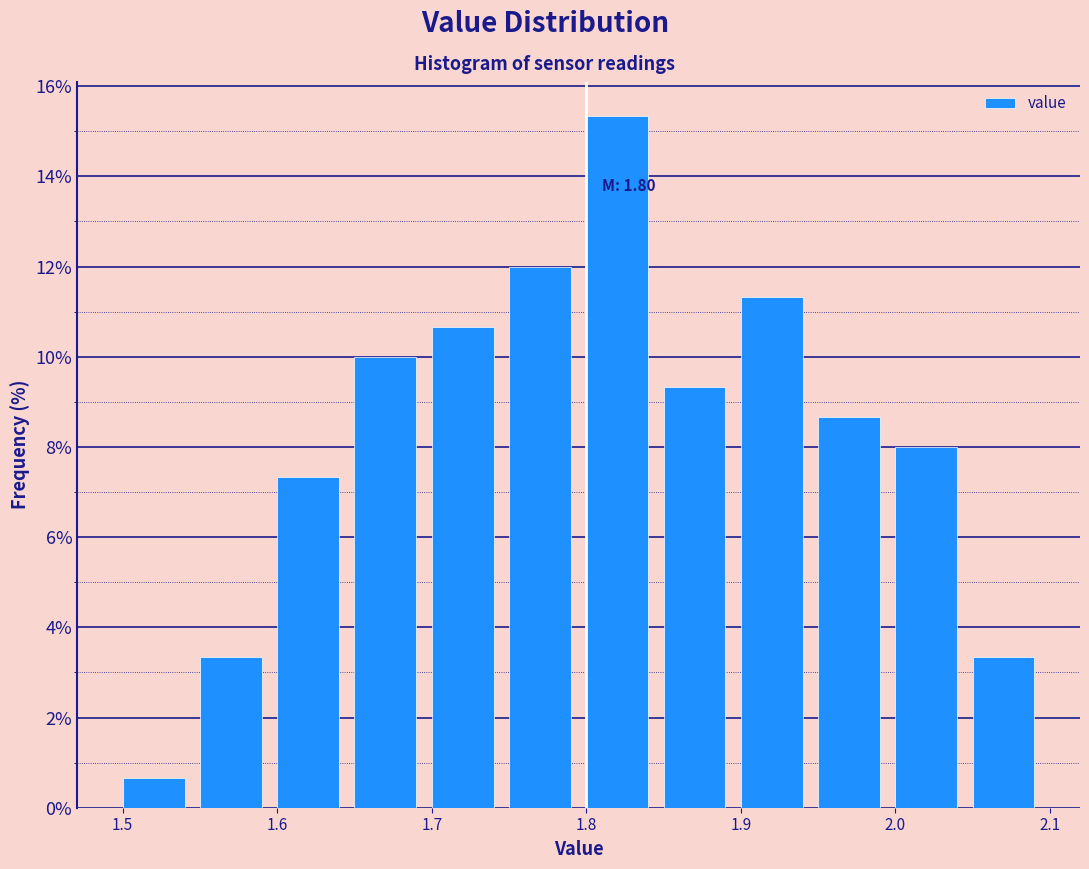

Which range on the x-axis has the tallest bar?

1.795 to 1.845